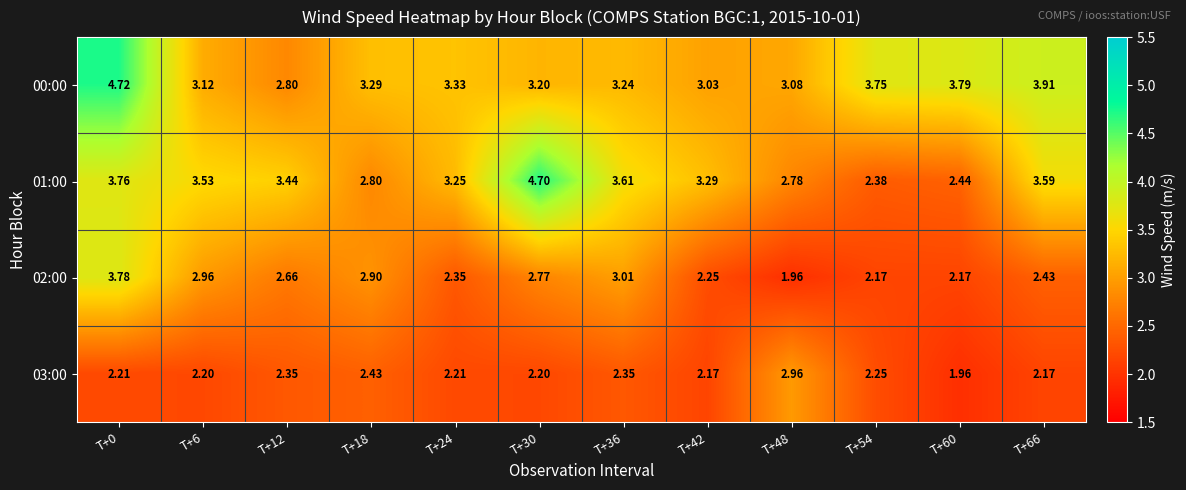

Is the value of 01:00 at T+36 greater than the value of 00:00 at T+6?

Yes